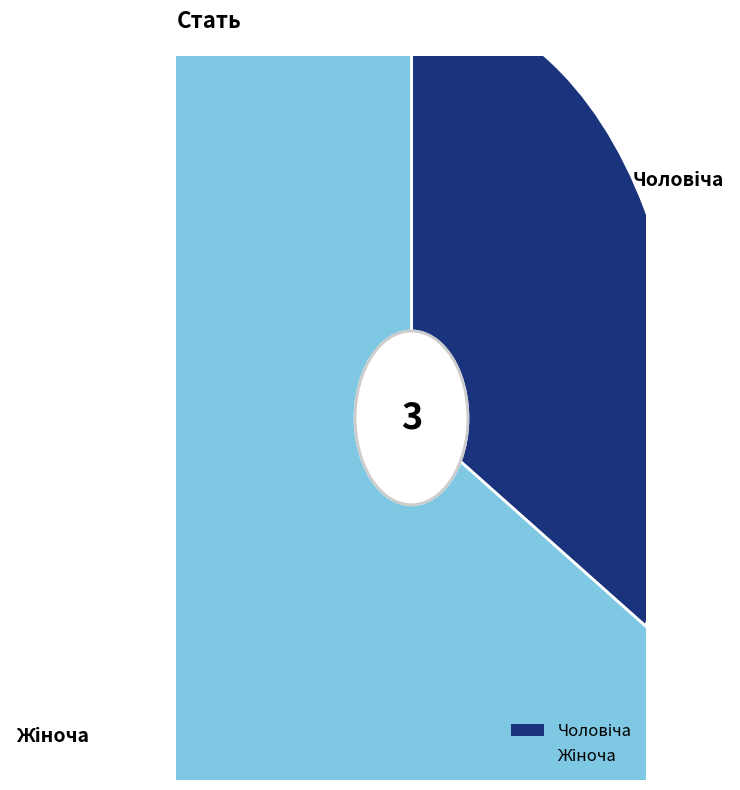

Approximately how many times larger is the value at Жіноча compared to Чоловіча?

2.0